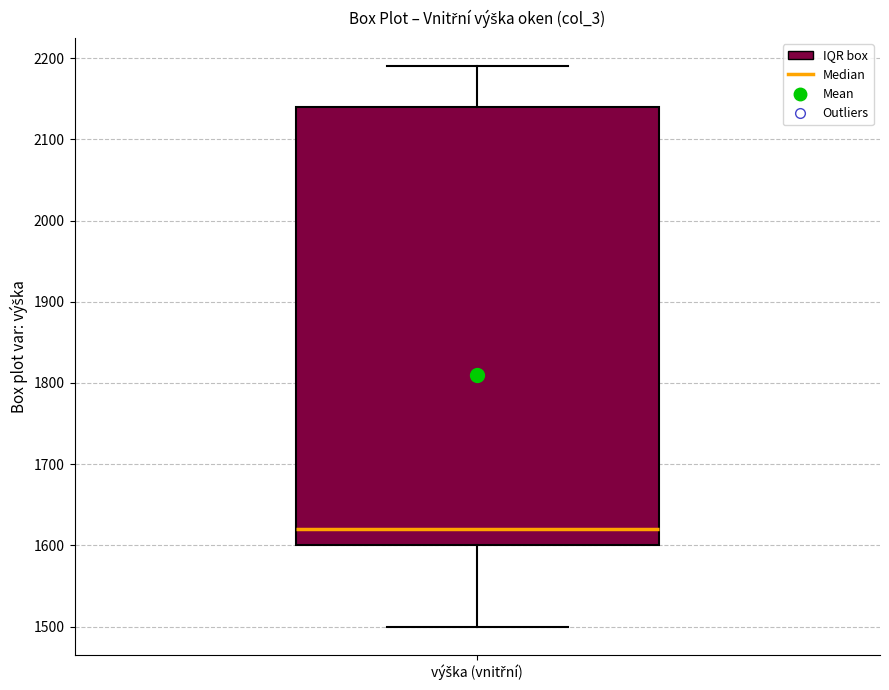

Where does the median line of the box for výška (vnitřní) sit on the y-axis? The values are not printed on the chart, so give them approximately, as read against the axis.

1620